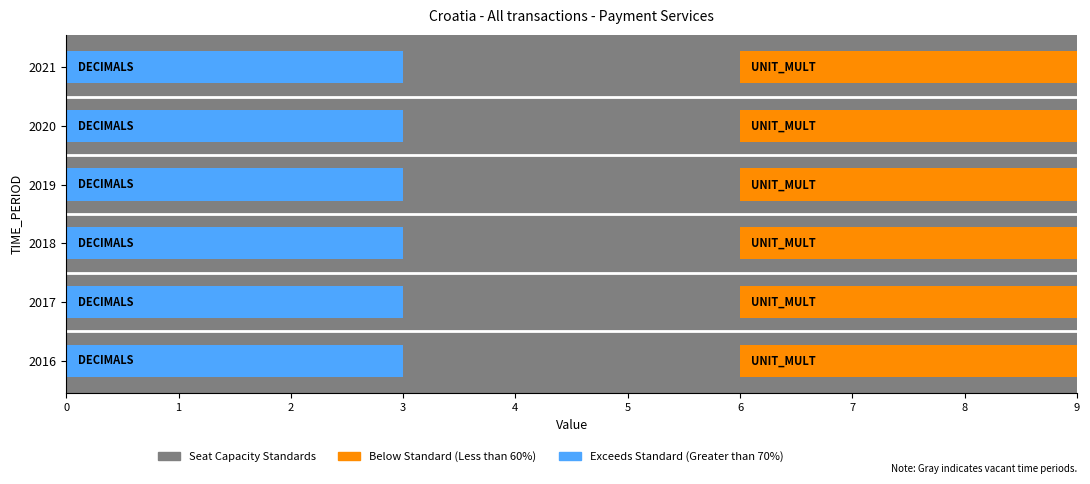

How many groups of bars are there?

6